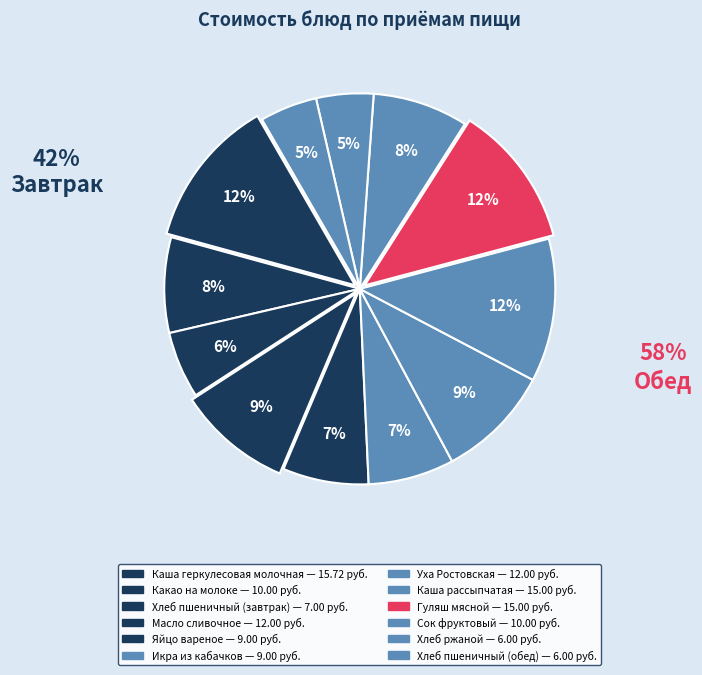

What is the ratio of the value at Каша рассыпчатая to the value at Уха Ростовская?

1.2